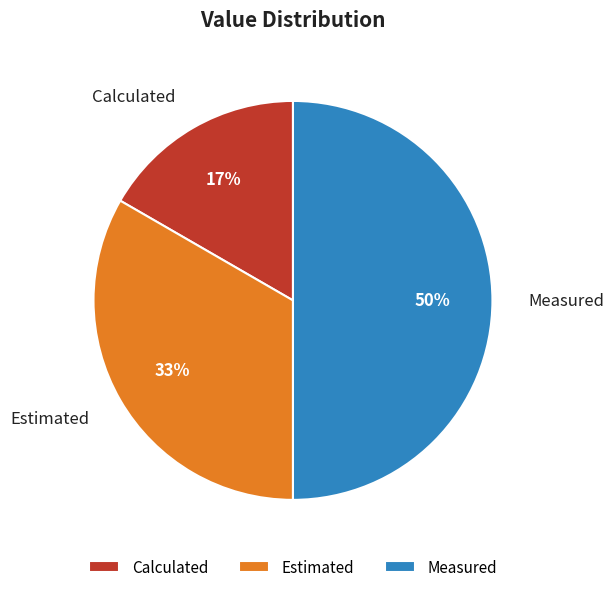

Count the number of slices in the pie.

3